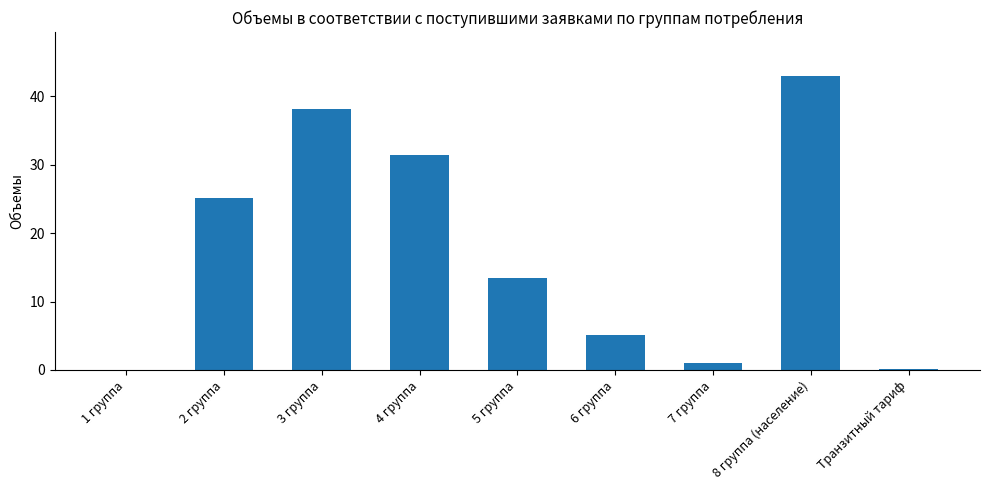

True or false: the data shows 1.0 at 7 группа.

True